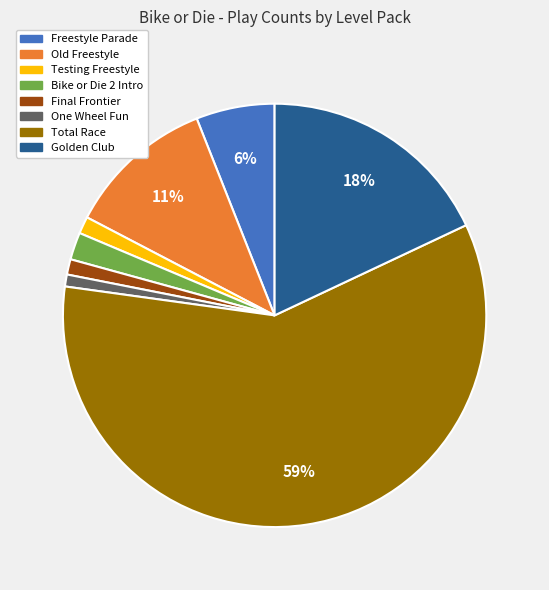

Between Total Race and Bike or Die 2 Intro, which is larger?

Total Race